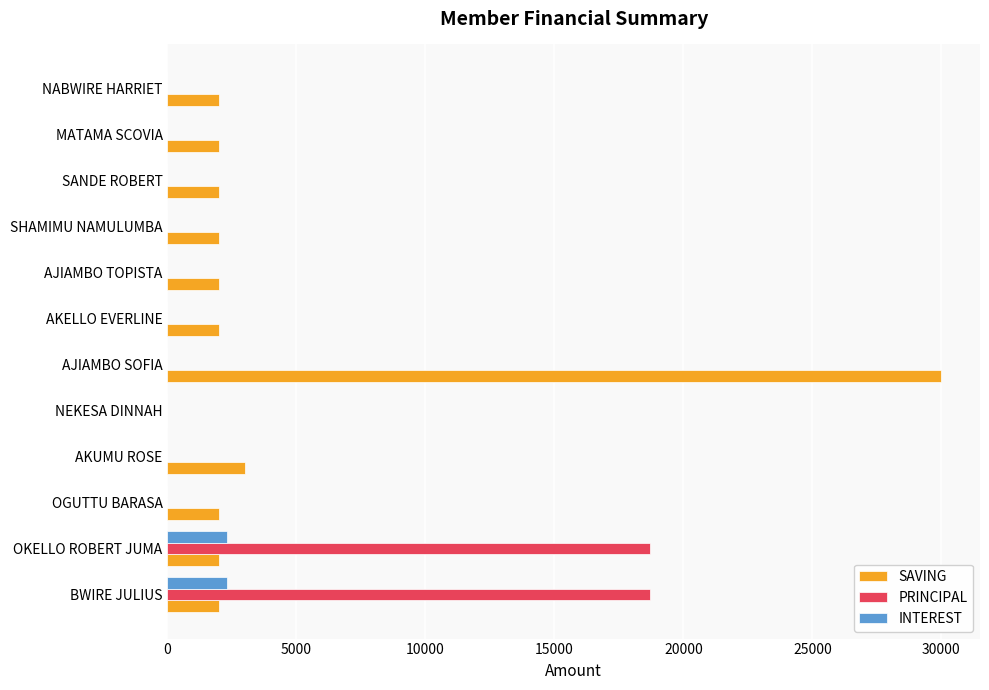

What is the maximum value for PRINCIPAL?

18700